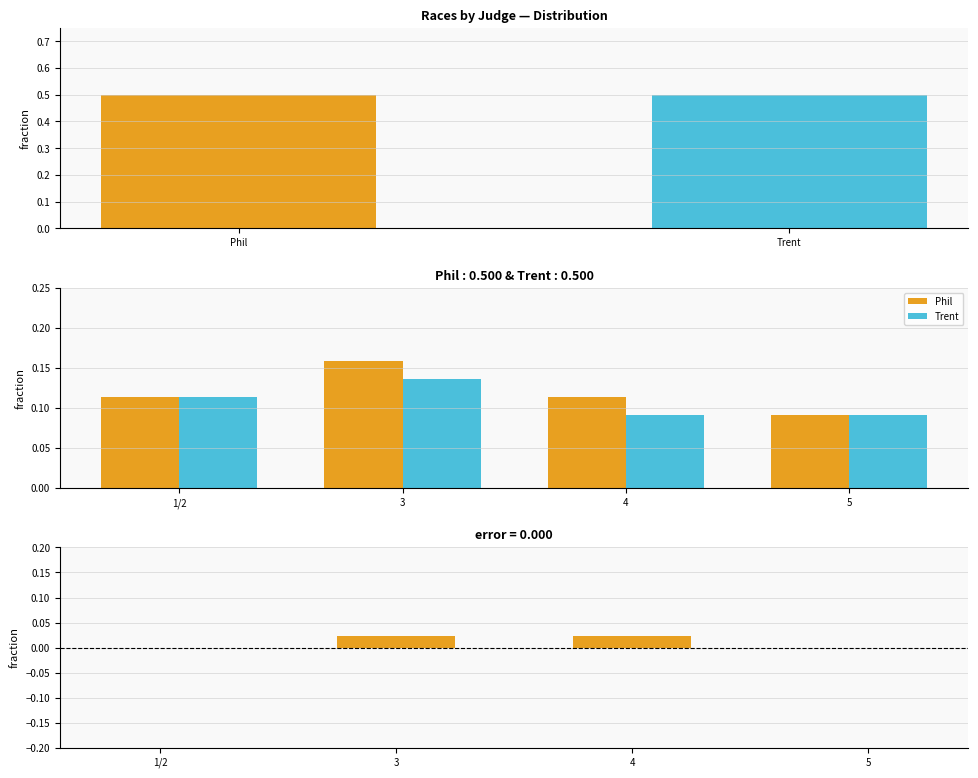

At how many categories does at least one series exceed 0?

4